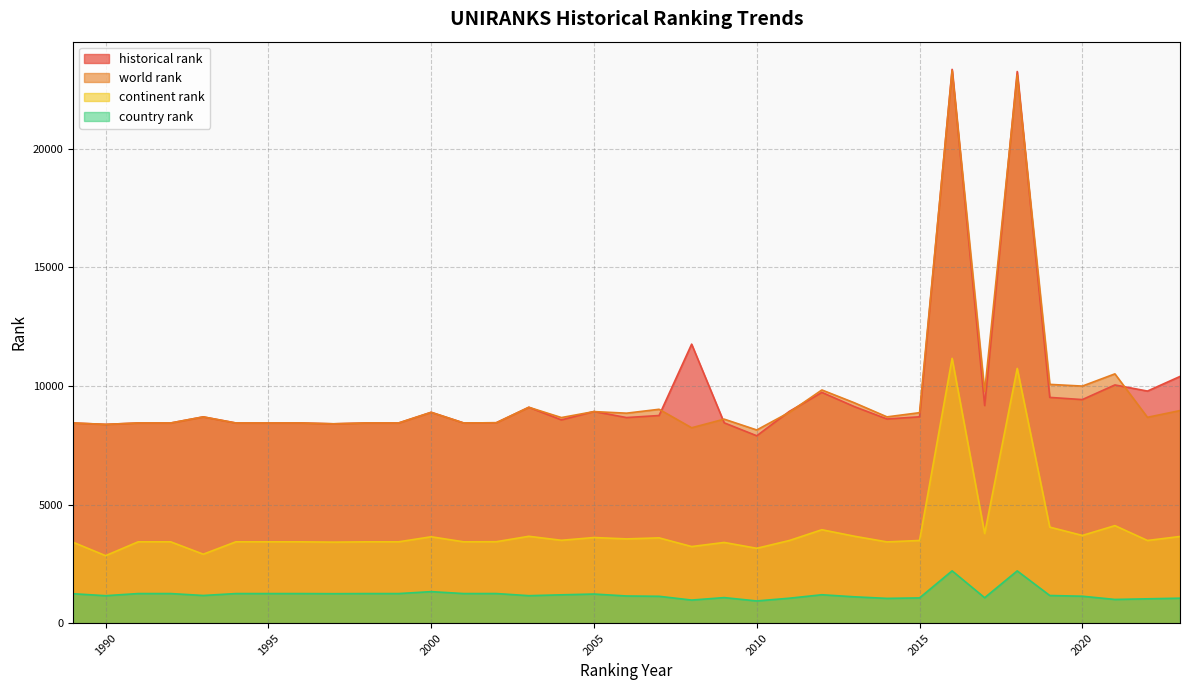

True or false: historical rank and continent rank cross at least once.

False